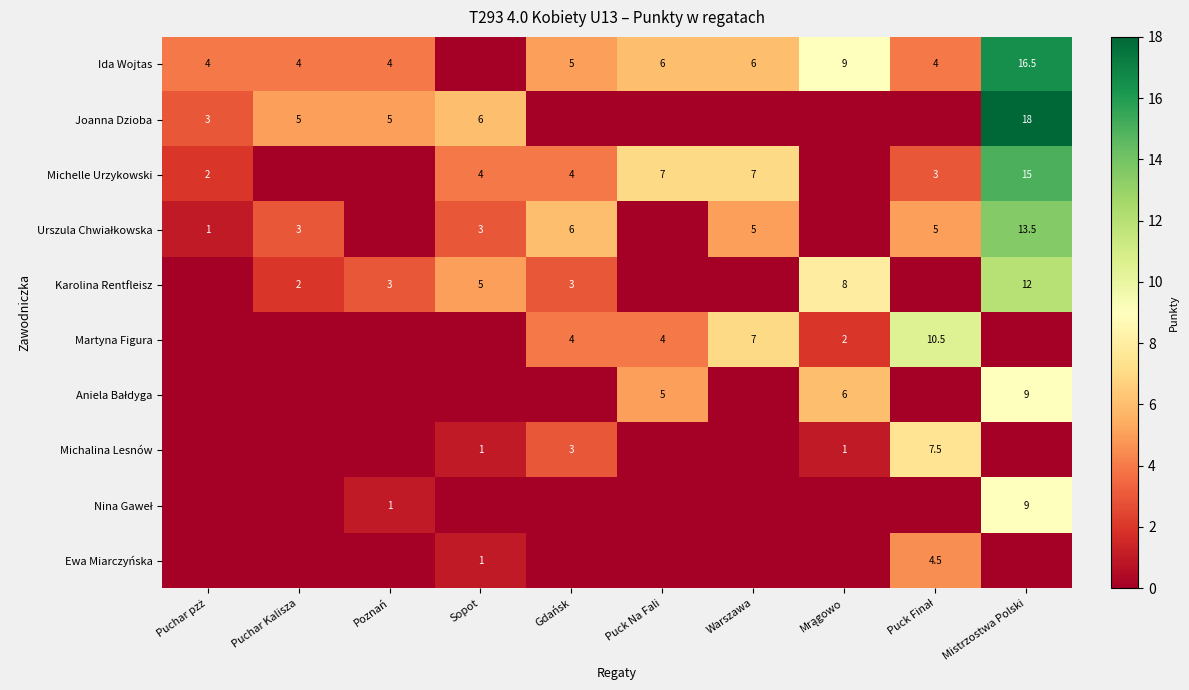

Is it true that Karolina Rentfleisz equals 3.0 at Gdańsk?

True